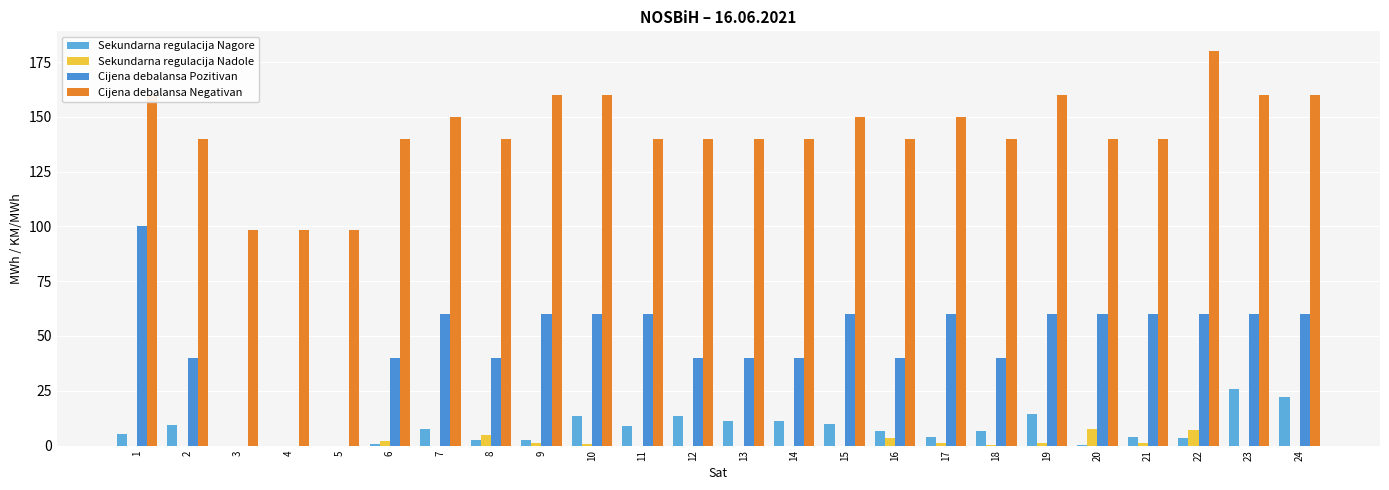

Rank the series by their maximum value, from lowest to highest.

Sekundarna regulacija Nadole, Sekundarna regulacija Nagore, Cijena debalansa Pozitivan, Cijena debalansa Negativan